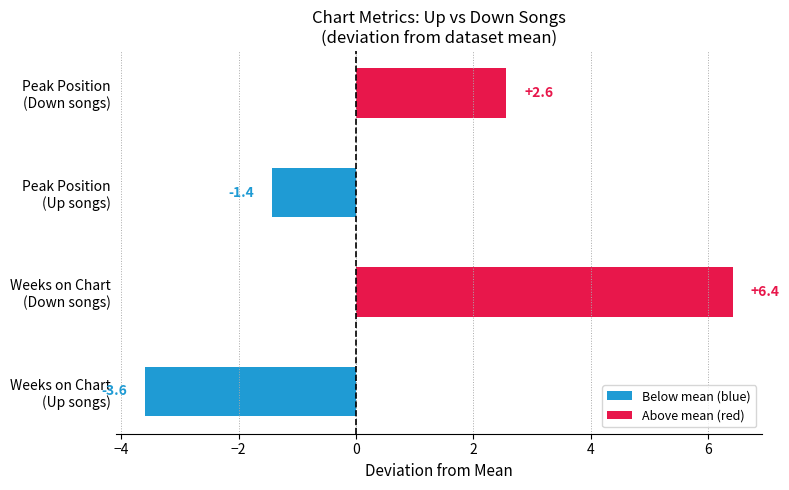

Reading bottom to top, list all the values displayed in this chart.

-3.6	6.4	-1.4	2.6